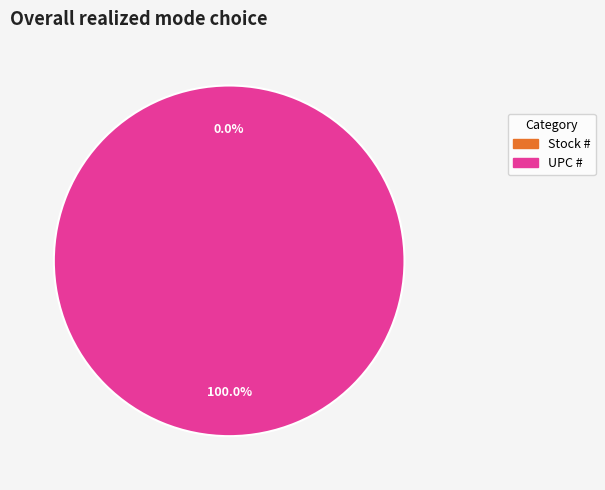

Which has a higher value, Stock # or UPC #?

UPC #